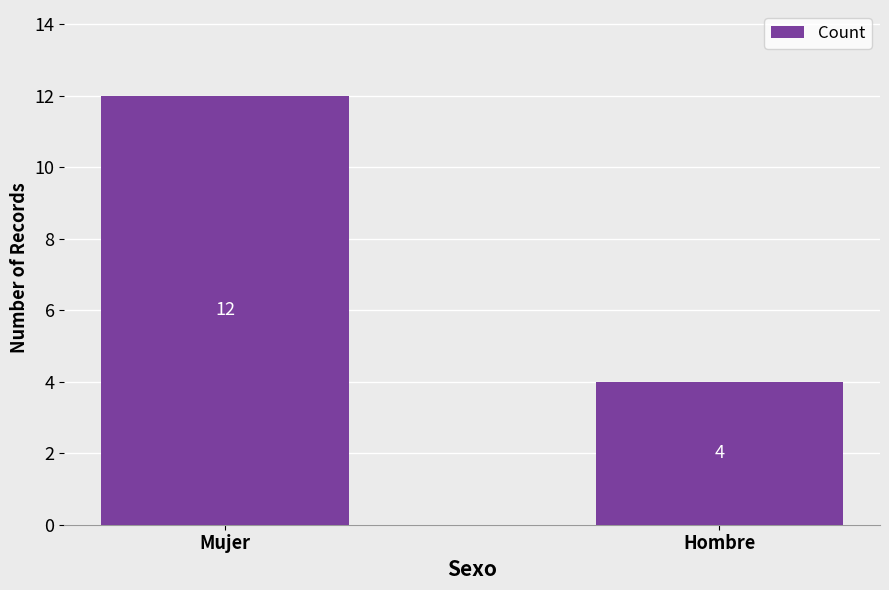

List the labels in order of value, smallest first.

Hombre, Mujer